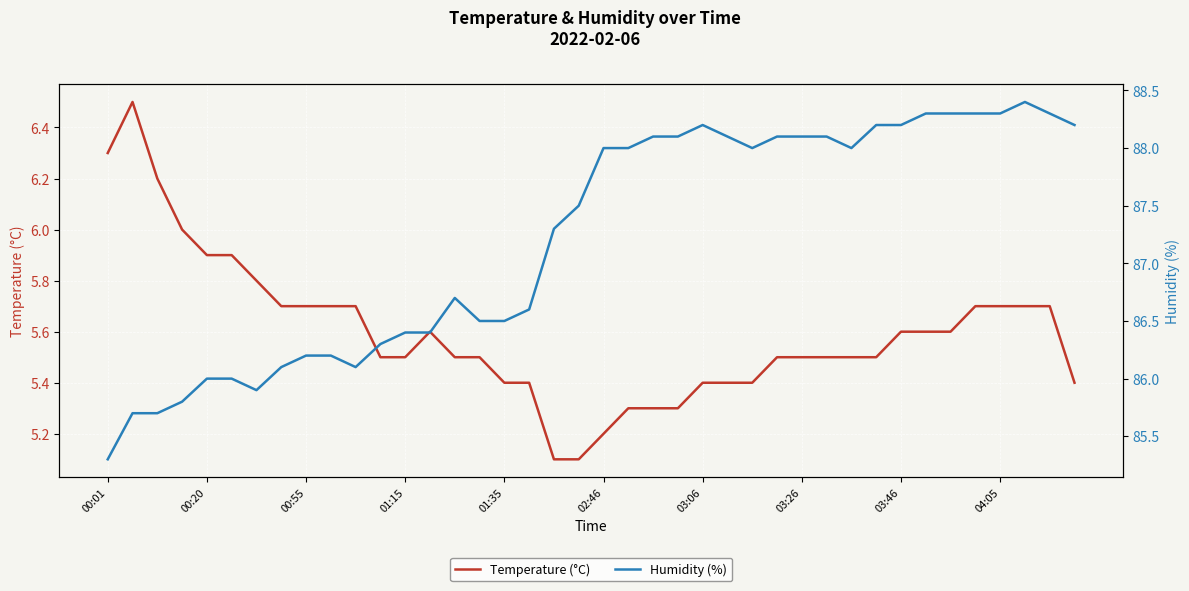

Count the number of data series in this chart.

2